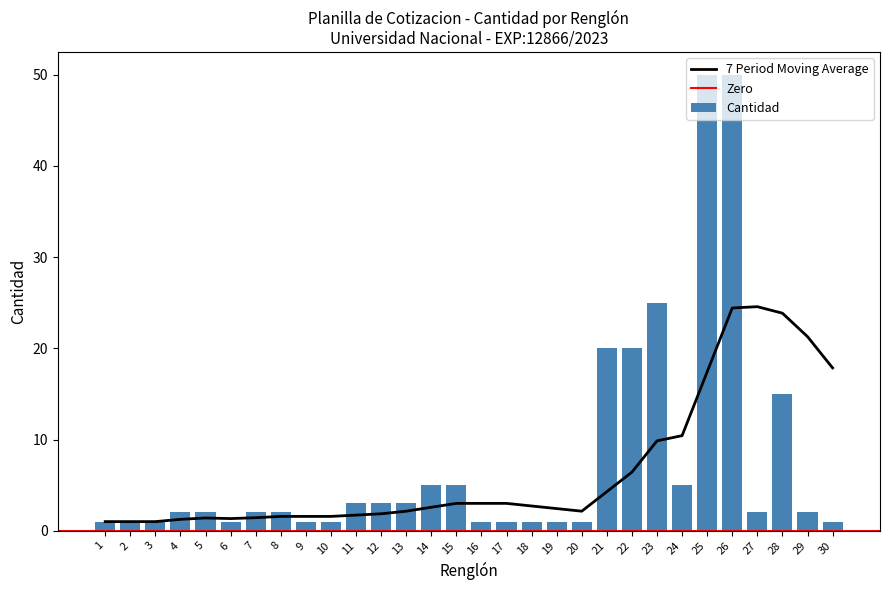

List the labels in order of value, largest first.

25, 26, 23, 21, 22, 28, 14, 15, 24, 11, 12, 13, 4, 5, 7, 8, 27, 29, 1, 2, 3, 6, 9, 10, 16, 17, 18, 19, 20, 30